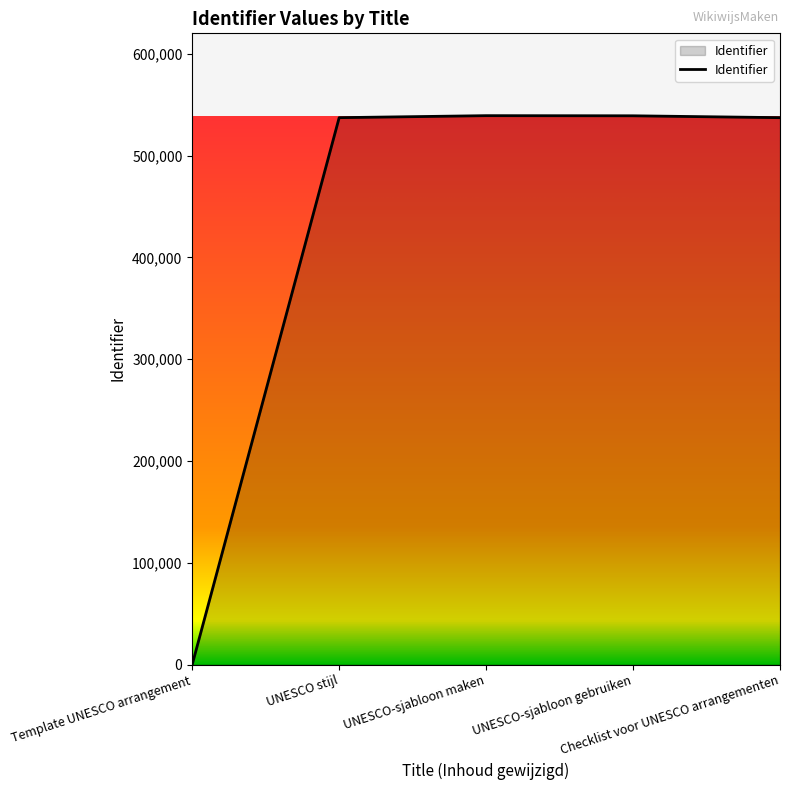

What is the average value?

430694